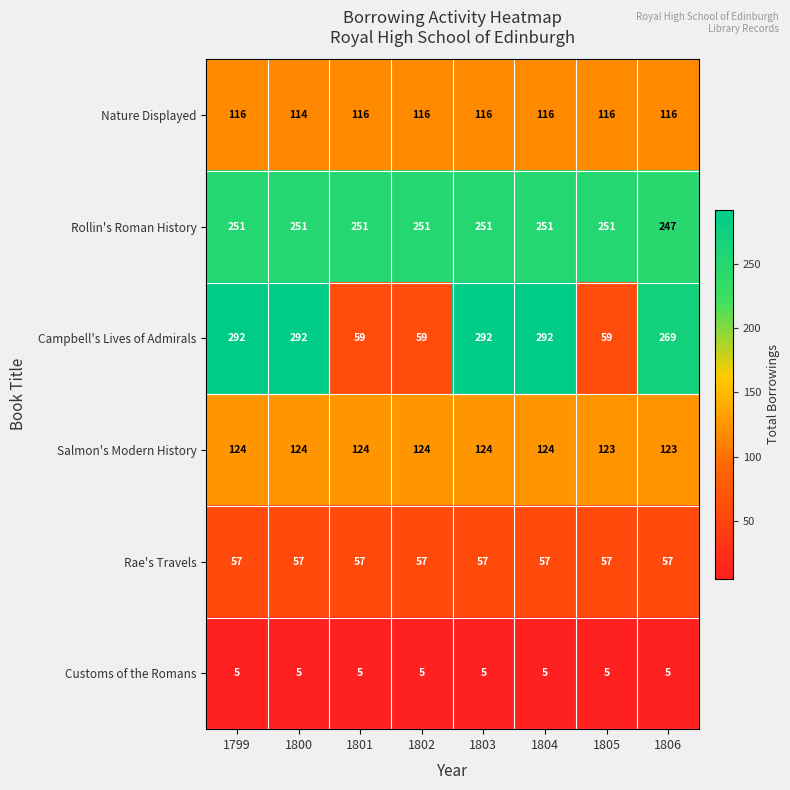

True or false: Salmon's Modern History has a value of 124 at 1799.

True